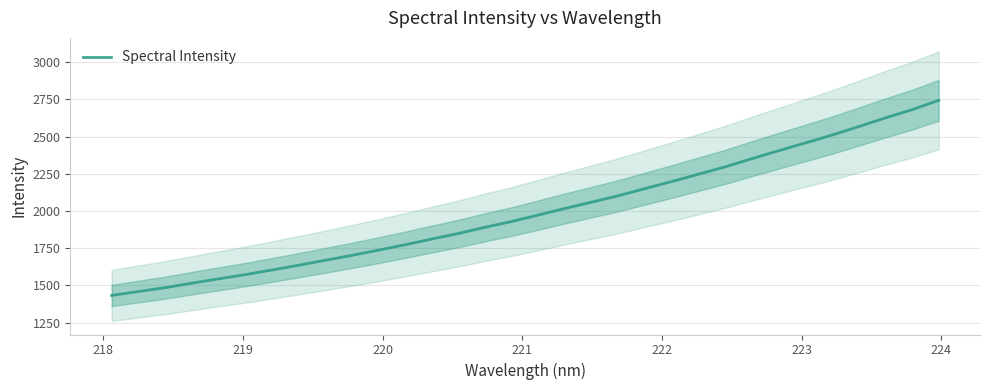

What is the lowest value of the Spectral Intensity series?

1432.6